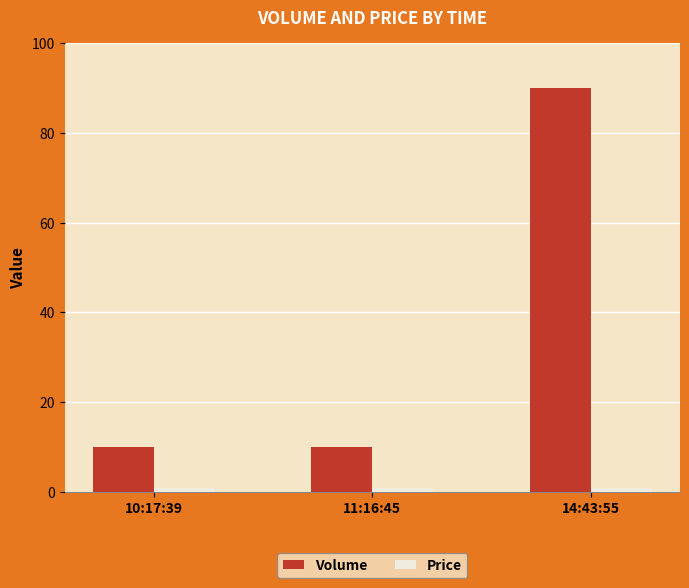

At which category is the sum across all series the highest?

14:43:55